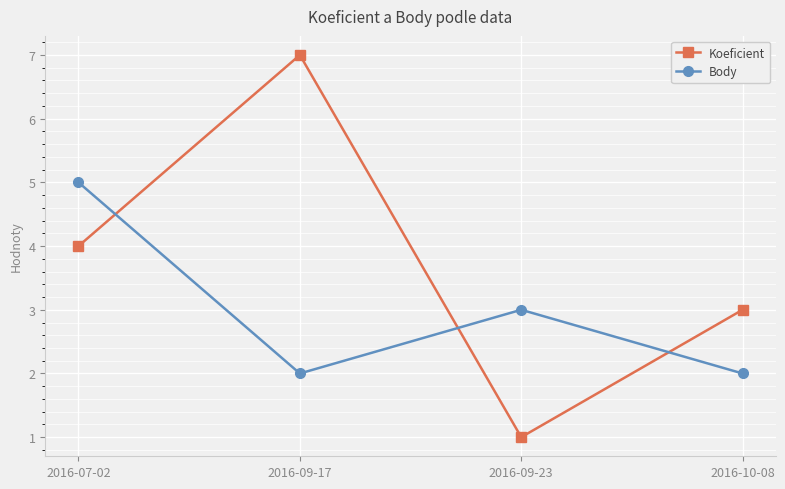

At which label does Body first exceed 3?

2016-07-02